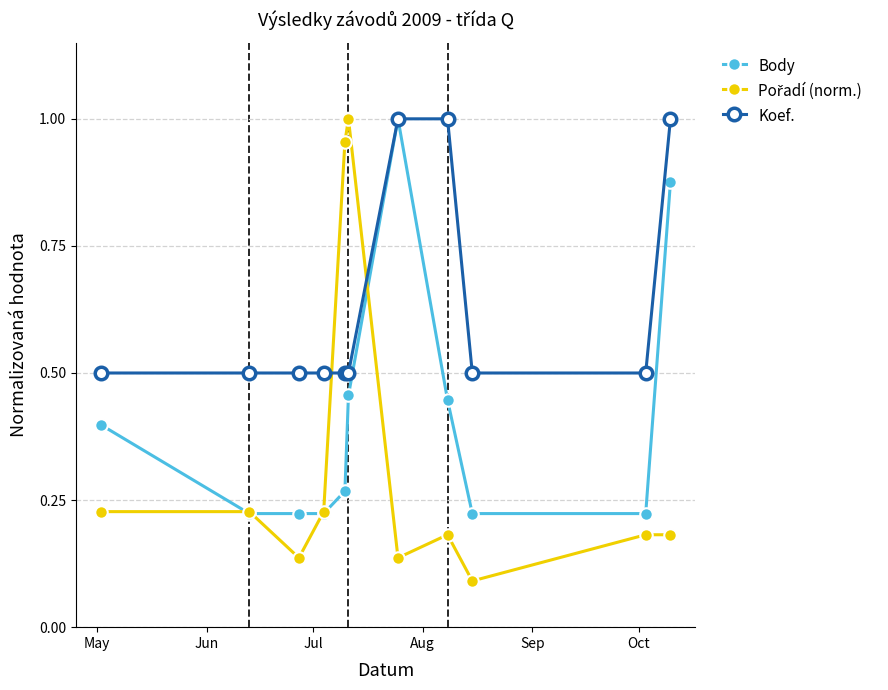

At how many categories does at least one series exceed 0?

11